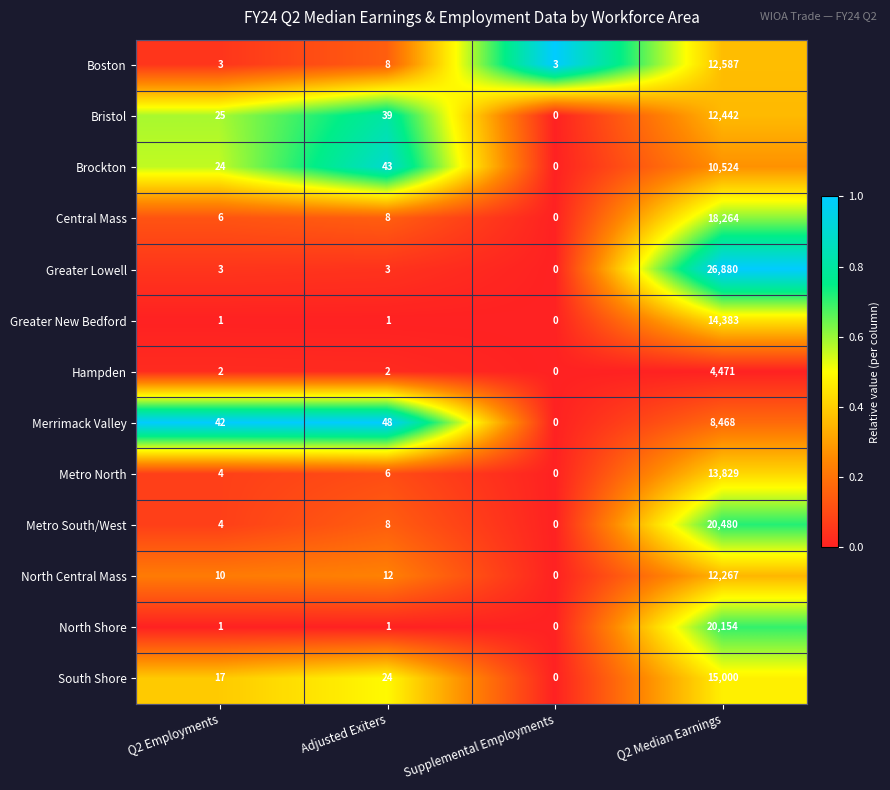

What is the sum of all North Shore values?

20156